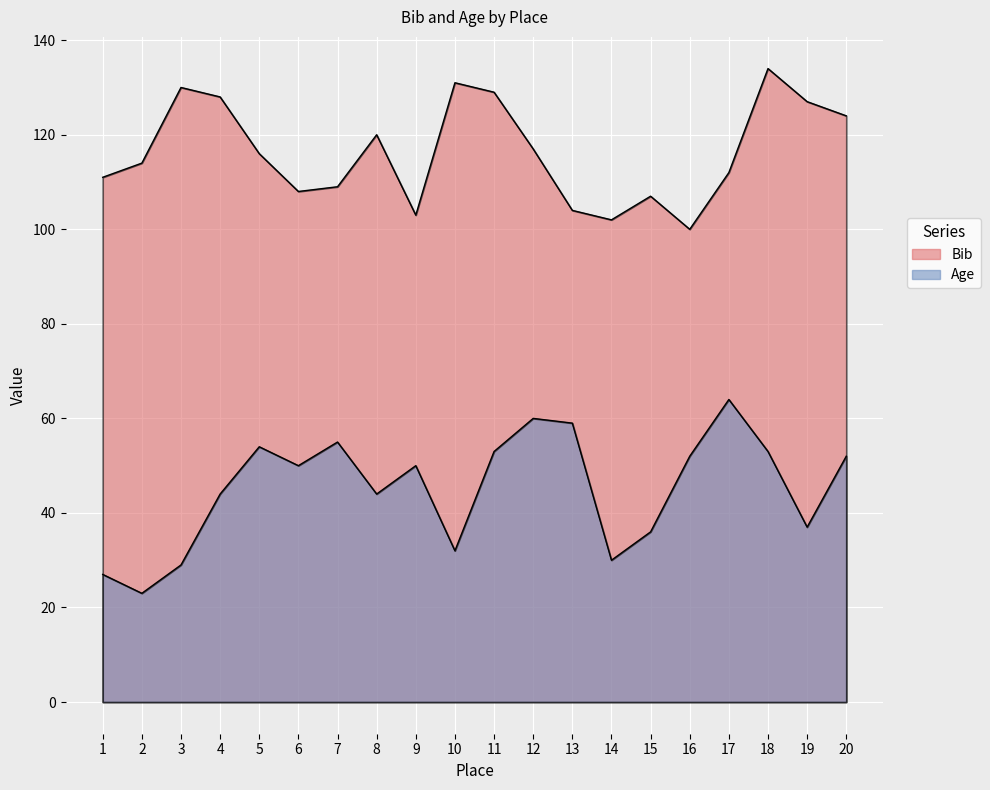

Reading left to right, transcribe all the data shown in this chart.

Bib: 1=111	2=114	3=130	4=128	5=116	6=108	7=109	8=120	9=103	10=131	11=129	12=117	13=104	14=102	15=107	16=100	17=112	18=134	19=127	20=124
Age: 1=27	2=23	3=29	4=44	5=54	6=50	7=55	8=44	9=50	10=32	11=53	12=60	13=59	14=30	15=36	16=52	17=64	18=53	19=37	20=52